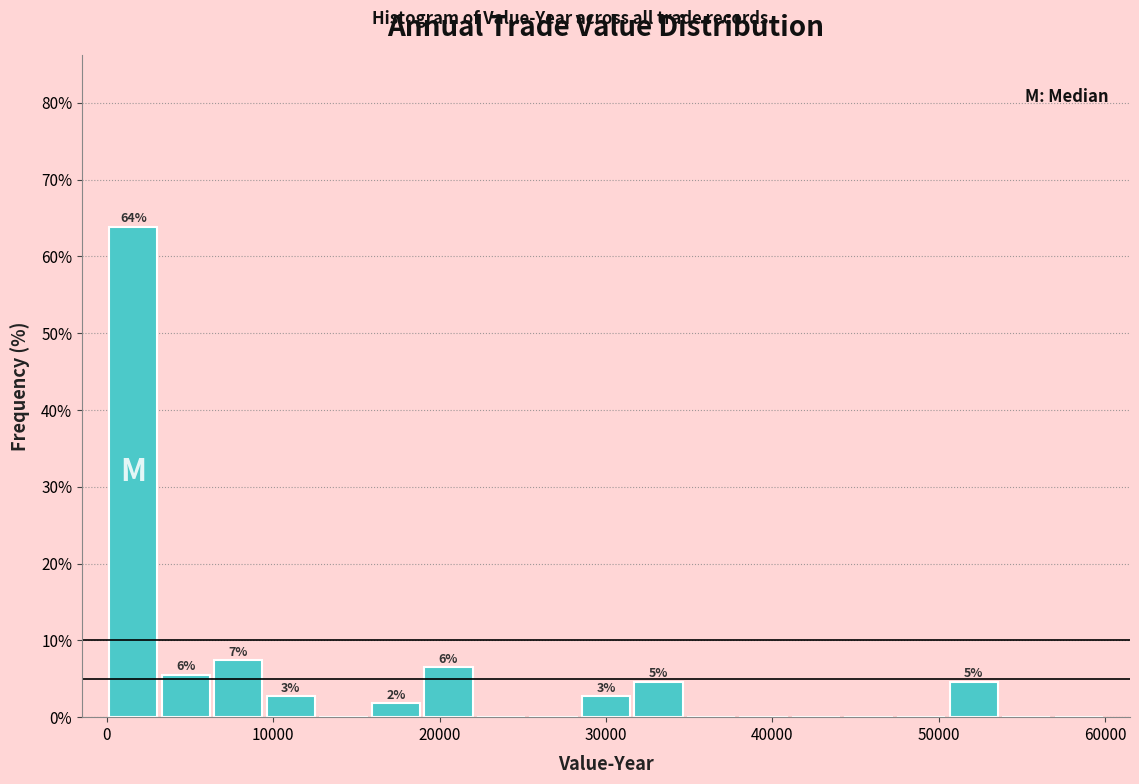

Read against the x-axis, roughly where is the centre of the tallest bar?

2000